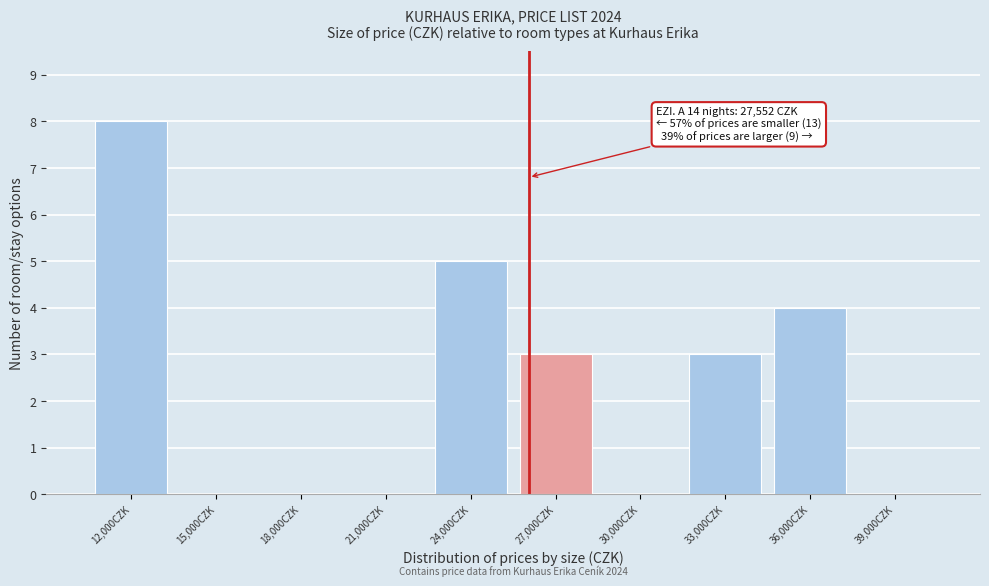

Reading right to left, what are all the values shown in this chart?

39,000CZK=0	36,000CZK=4	33,000CZK=3	30,000CZK=0	27,000CZK=3	24,000CZK=5	21,000CZK=0	18,000CZK=0	15,000CZK=0	12,000CZK=8